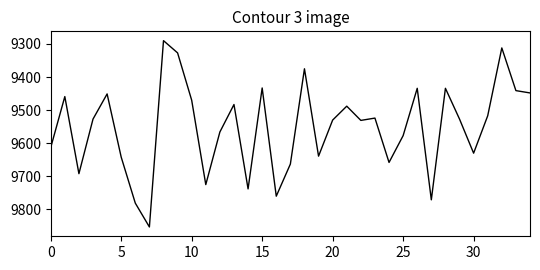

What is the smallest value displayed?

9290